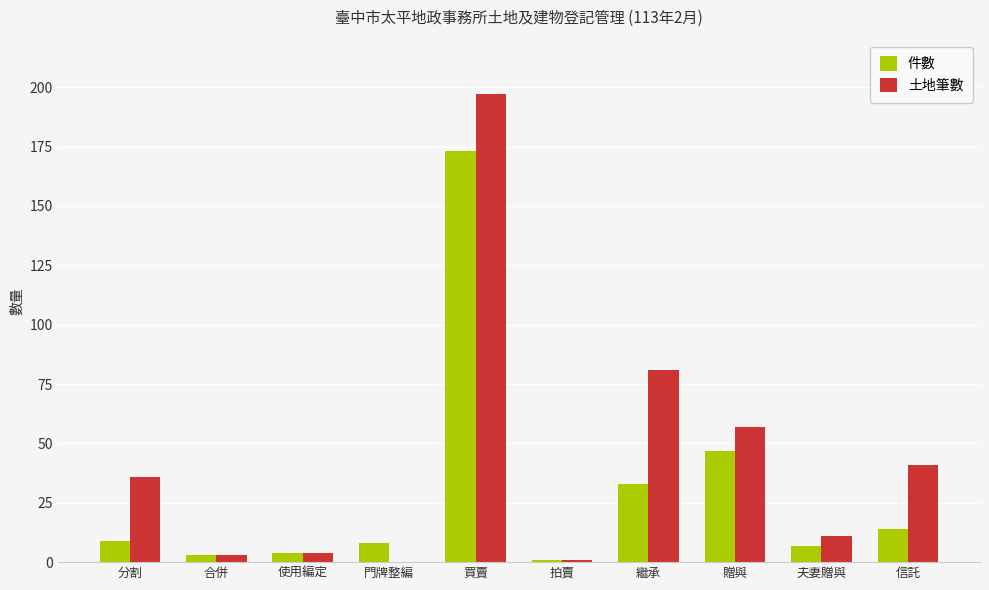

Which series changed the most between 分割 and 門牌整編?

土地筆數